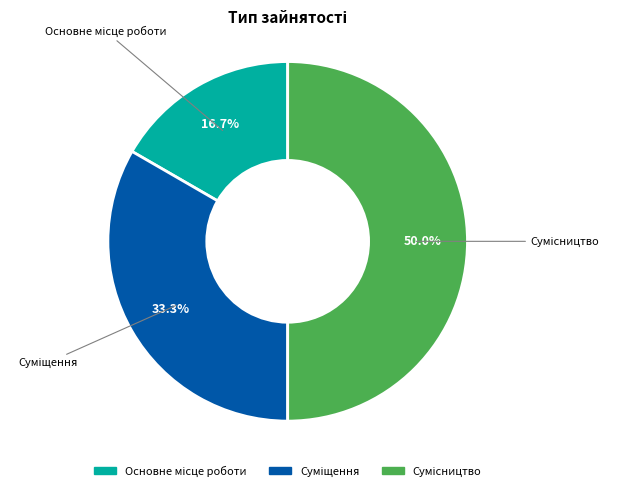

Which has a higher value, Основне місце роботи or Сумісництво?

Сумісництво